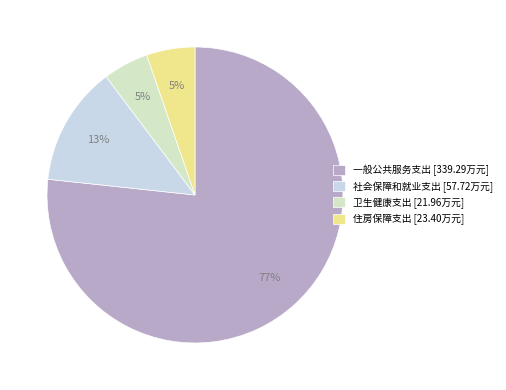

To the nearest percent, what percentage of the pie is 社会保障和就业支出?

13%